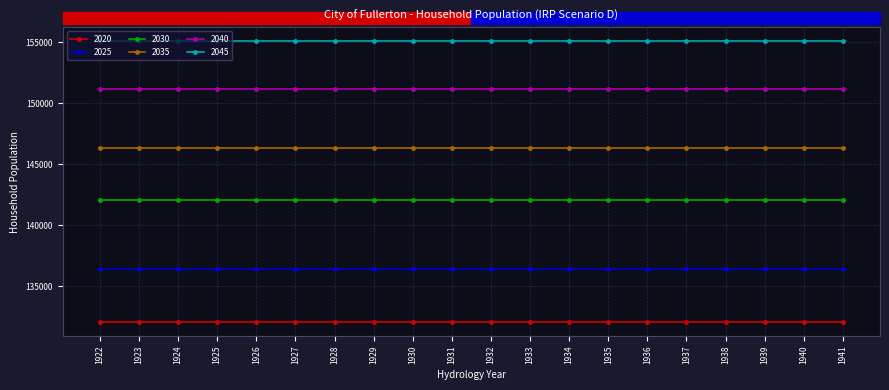

True or false: 2030 and 2045 cross at least once.

False